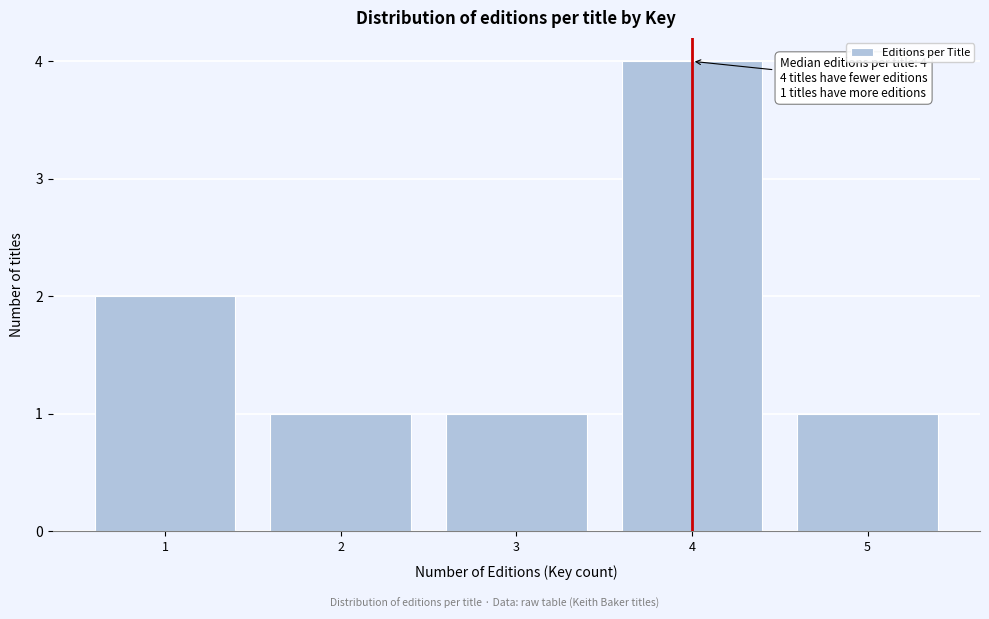

Reading right to left, extract all data points from this chart.

5=1	4=4	3=1	2=1	1=2